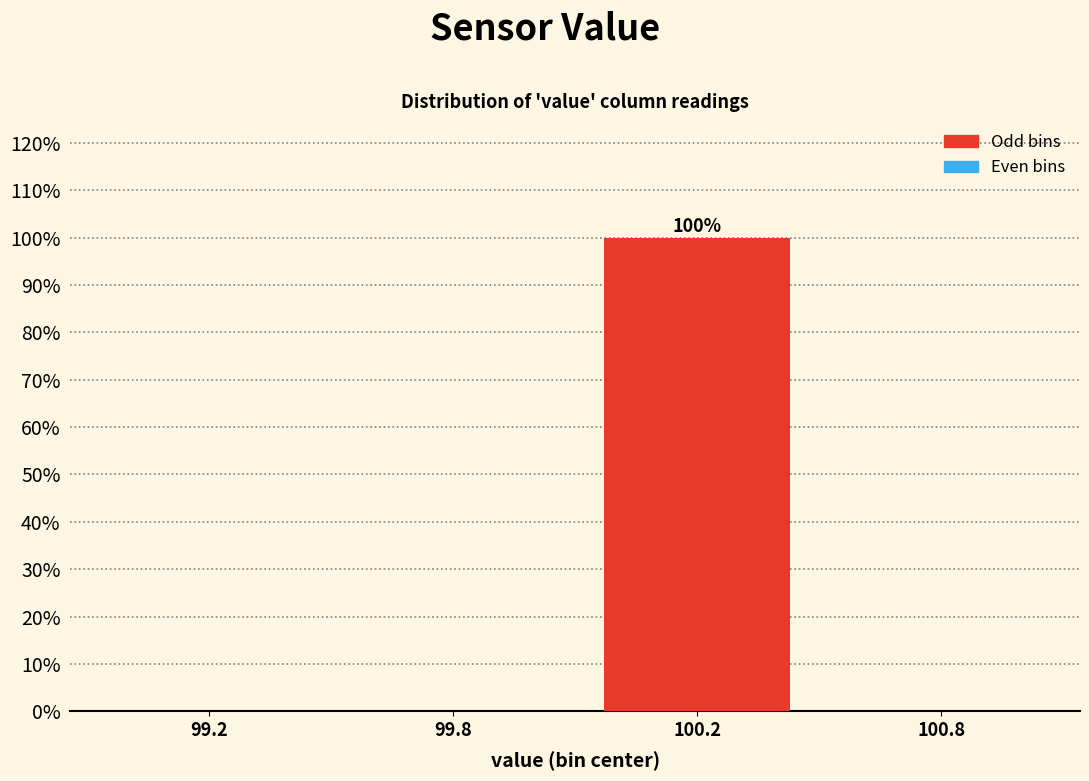

Reading left to right, transcribe all the data shown in this chart.

99.2=0	99.8=0	100.2=100	100.8=0